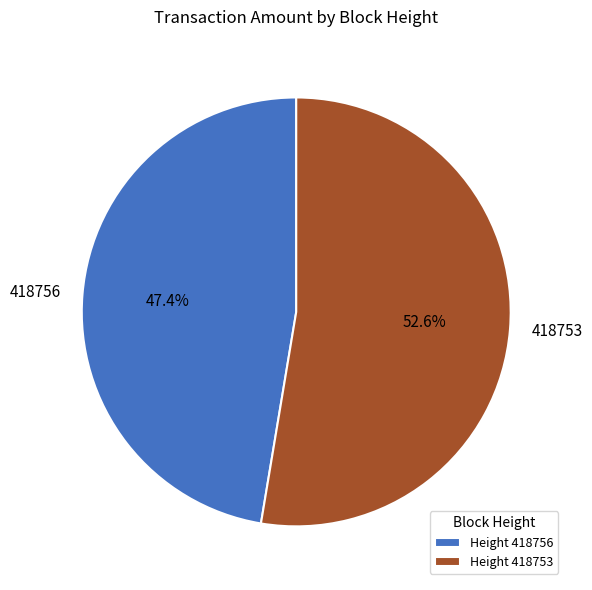

To the nearest percent, what portion does 418756 represent?

47%